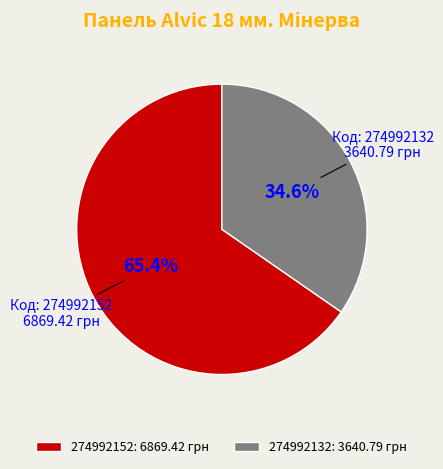

Count the number of slices in the pie.

2